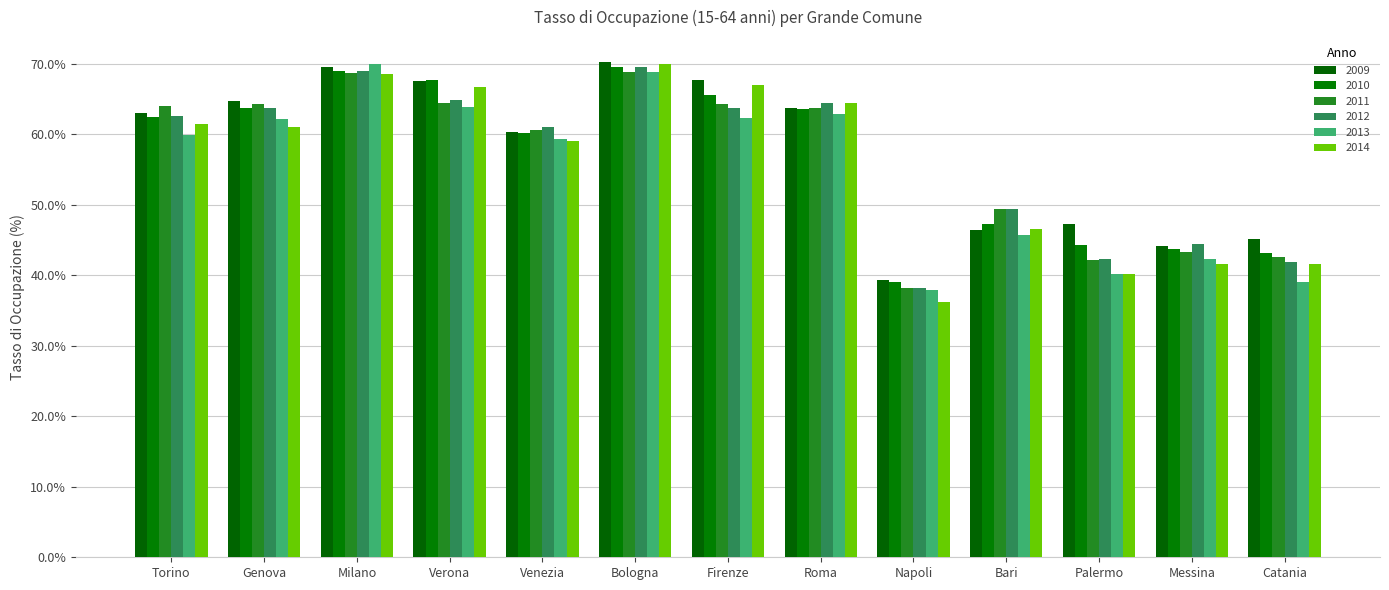

What is the difference between the maximum and second lowest values in the 2012 series?

27.6